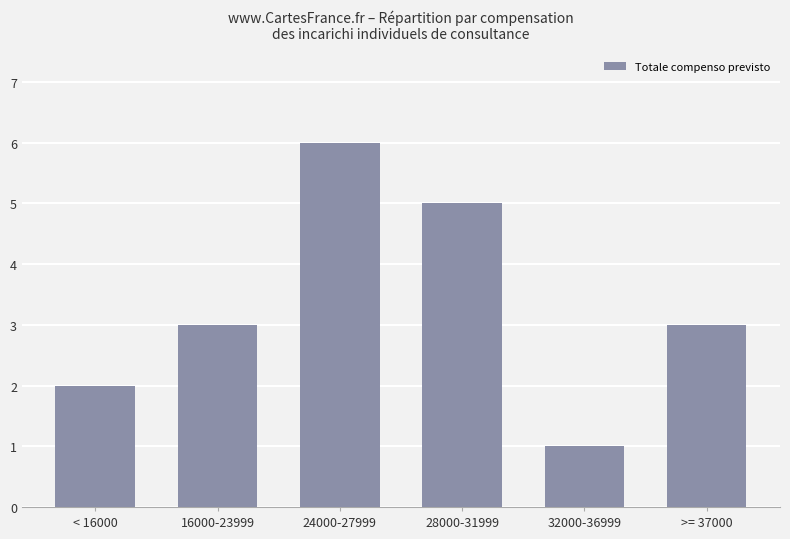

Reading right to left, extract all data points from this chart.

3	1	5	6	3	2